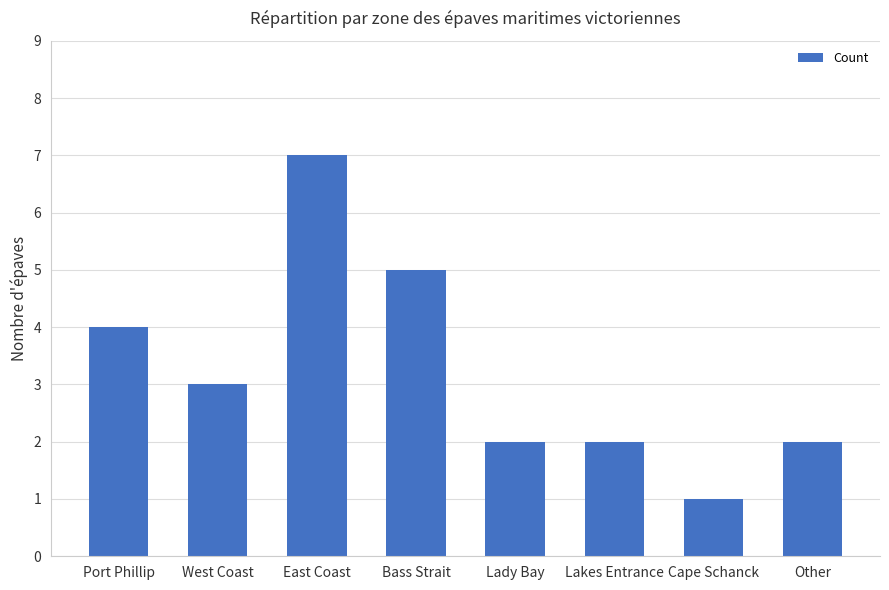

What is the minimum value shown in the chart?

1